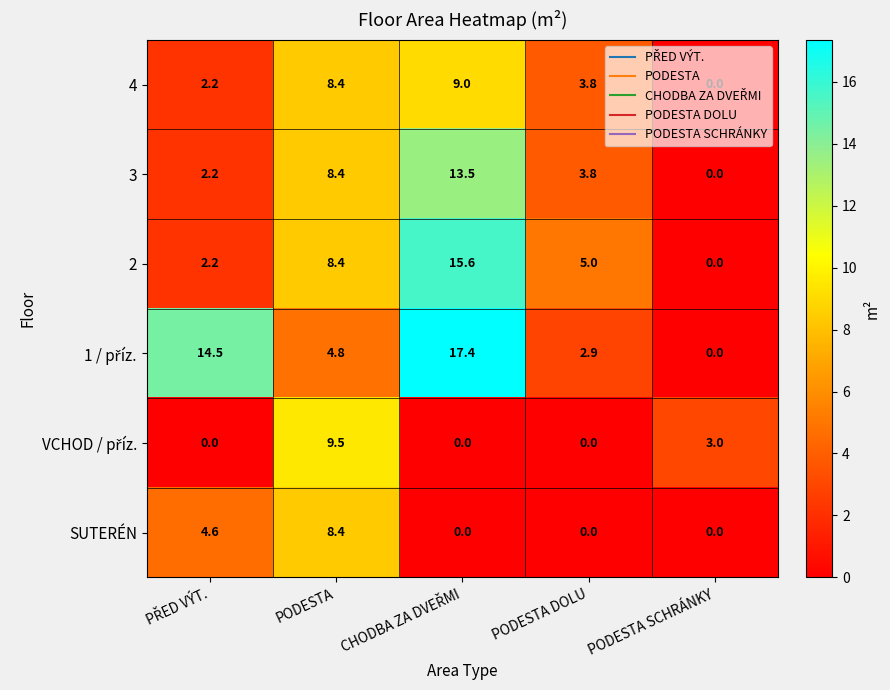

The value of 2 at PODESTA SCHRÁNKY is 8.6. True or false?

False